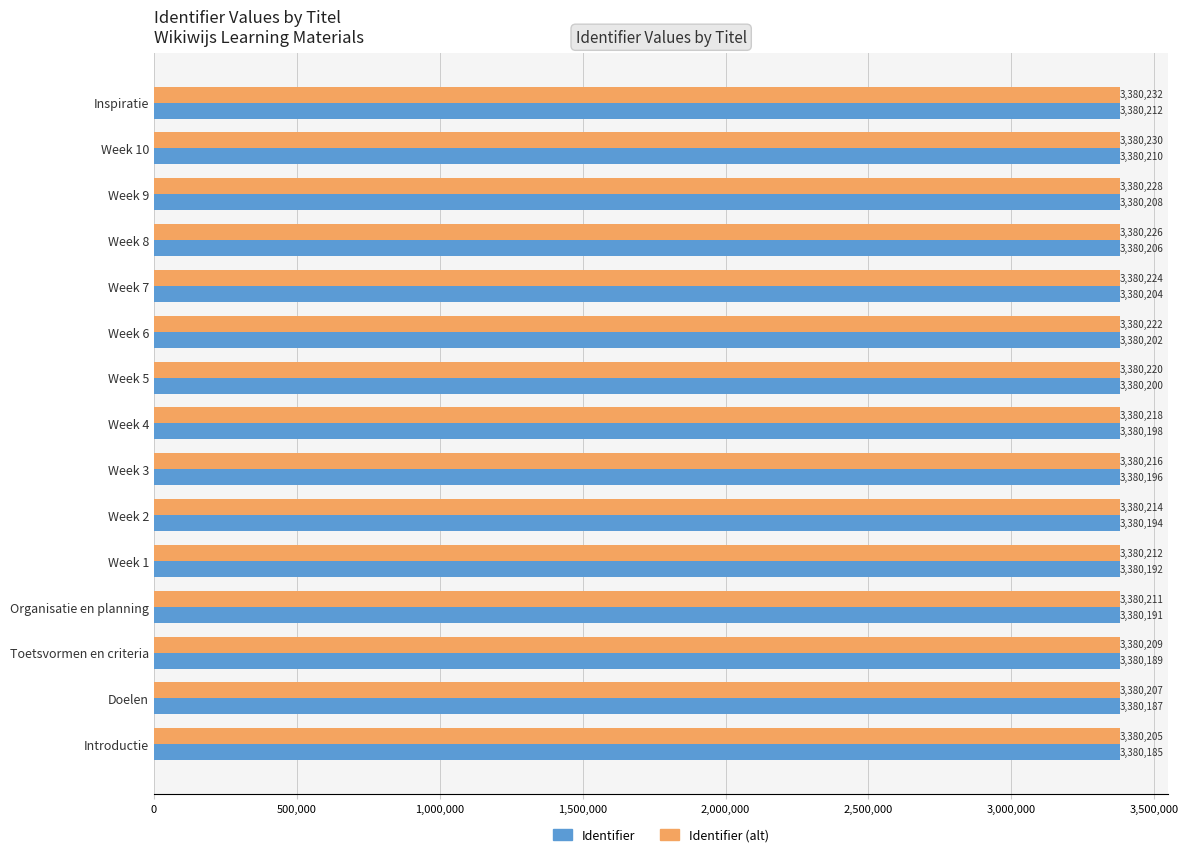

What is the spread (max minus min) of values at Organisatie en planning?

20